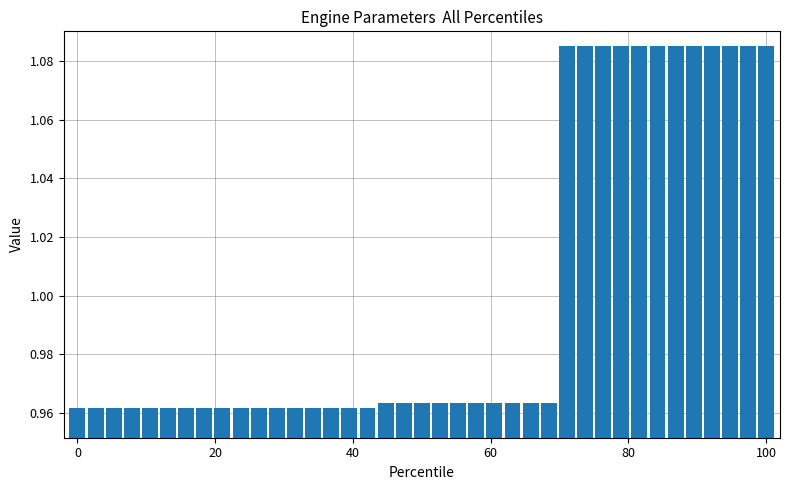

How many values are between 0 and 1?

27